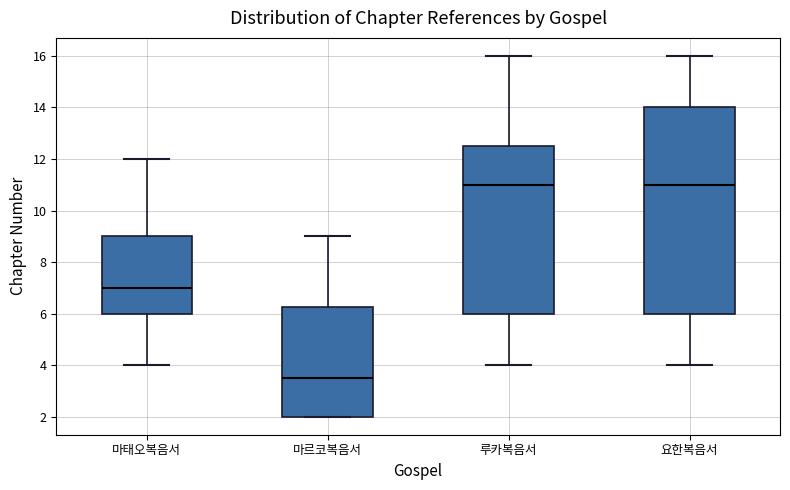

Reading left to right, read every box against the y-axis: the position of its median line, the range the box covers, and the ends of its whiskers. The values are not printed on the chart, so give them approximately, as read against the axis.

마태오복음서: median 7.0, box 6.0 to 9.0, whiskers 4.0 to 12.0
마르코복음서: median 3.6, box 2.0 to 6.2, whiskers 2.0 to 9.0
루카복음서: median 11.0, box 6.0 to 12.6, whiskers 4.0 to 16.0
요한복음서: median 11.0, box 6.0 to 14.0, whiskers 4.0 to 16.0